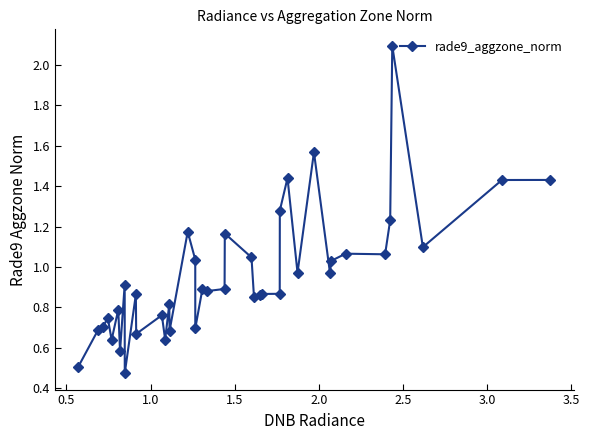

What is the maximum value shown in the chart?

2.1